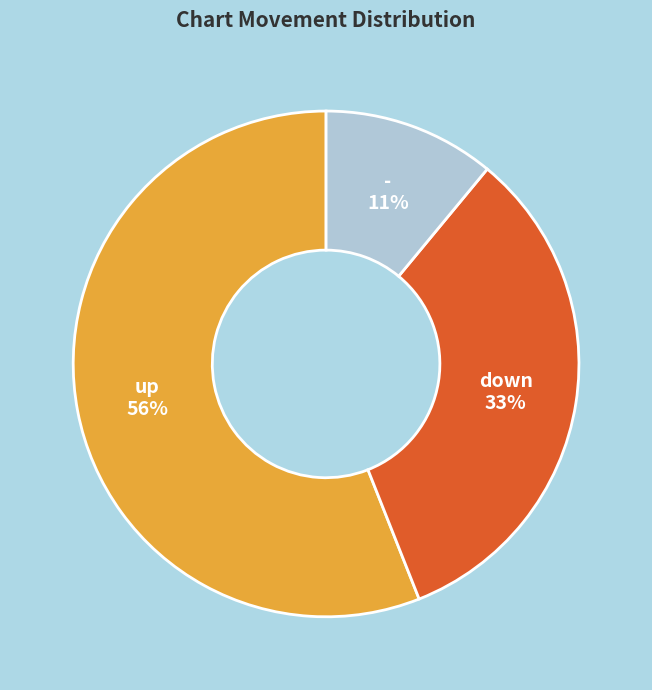

To the nearest percent, what is the difference between the largest and smallest slice percentages?

45%